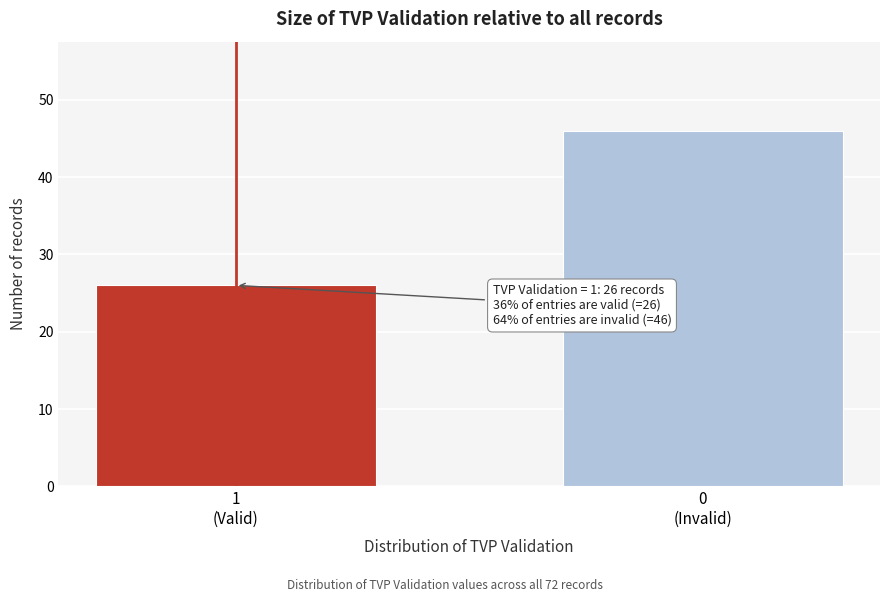

Reading left to right, transcribe all the data shown in this chart.

26	46